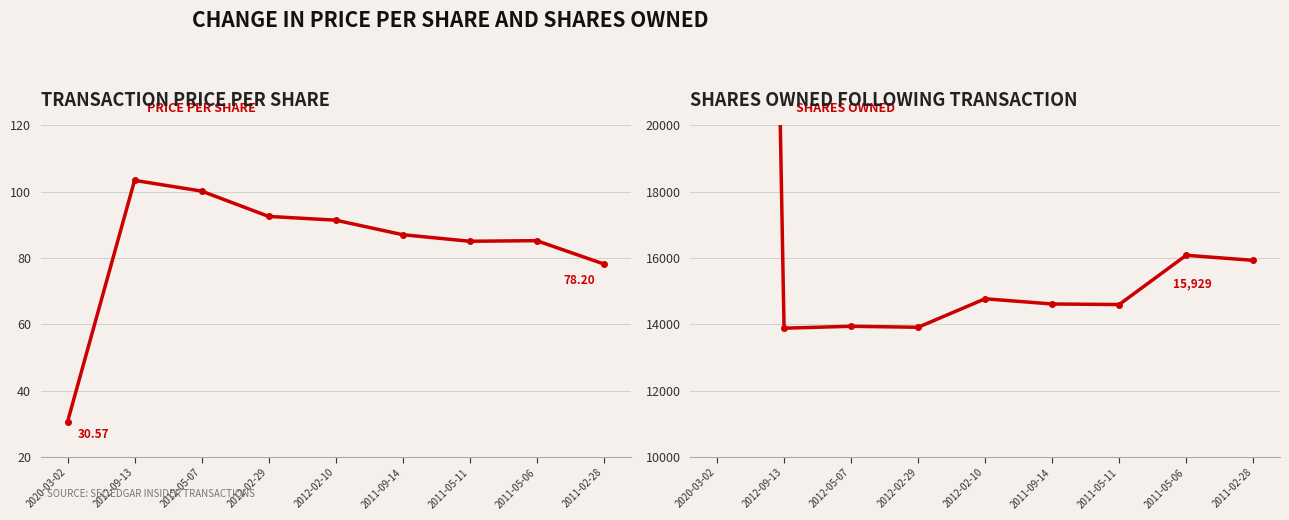

List the series in order of their peak value, highest first.

sharesOwnedFollowingTransaction, transactionPricePerShare